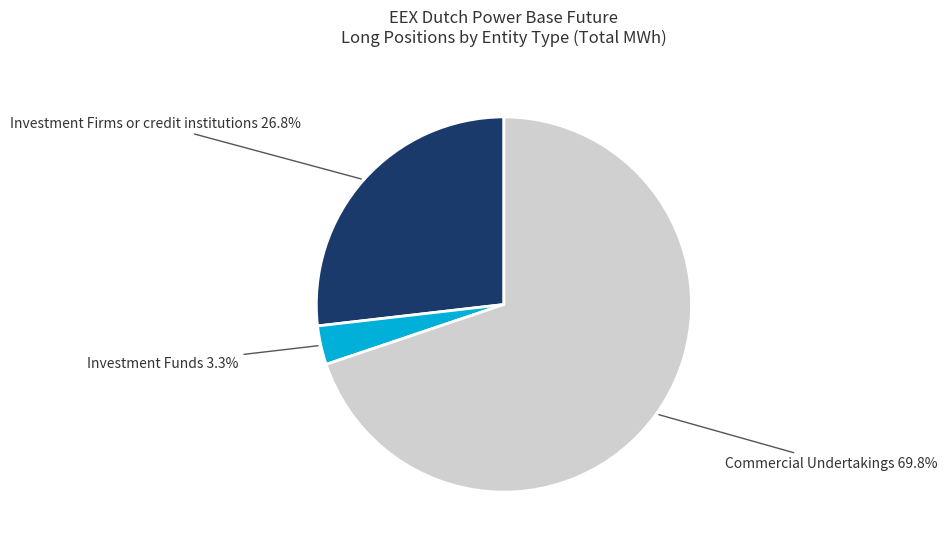

How many slices are in this pie chart?

3